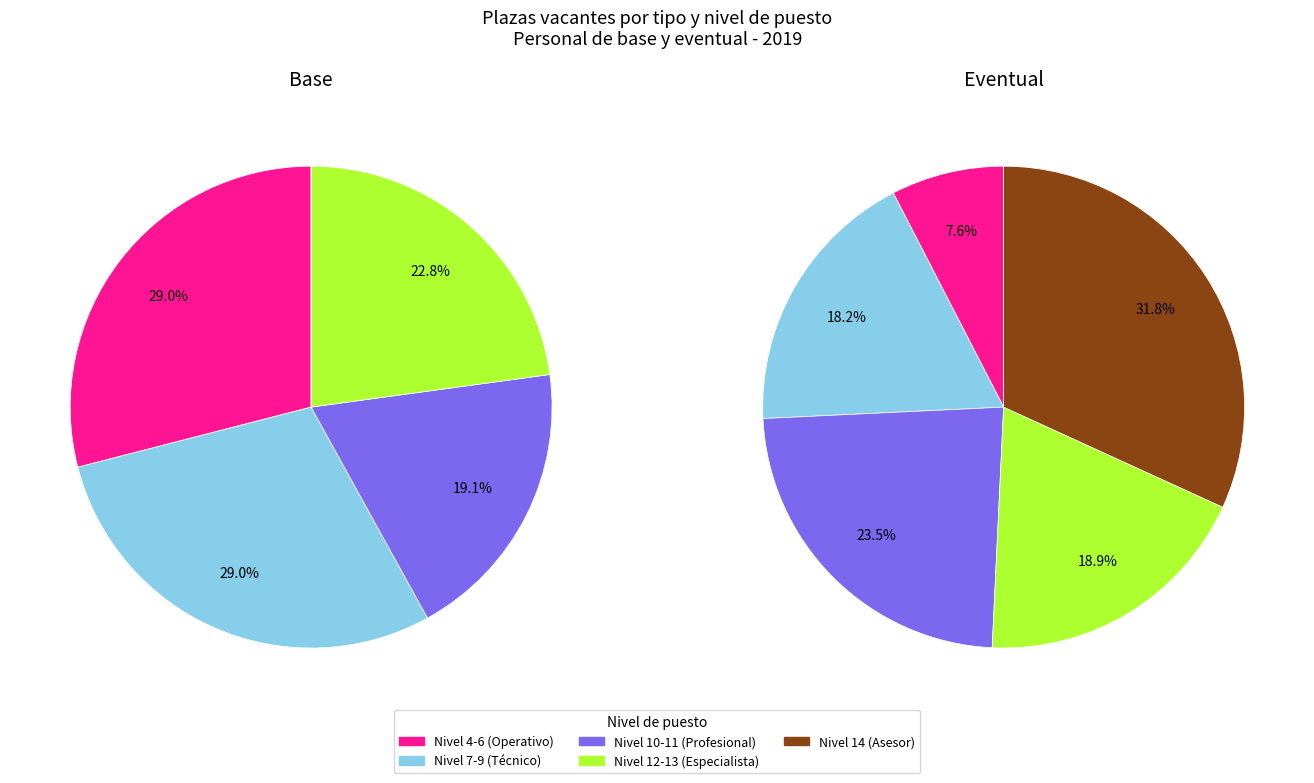

Does SECRETARIA DE SUBDIRECTOR represent more than half of the total?

No